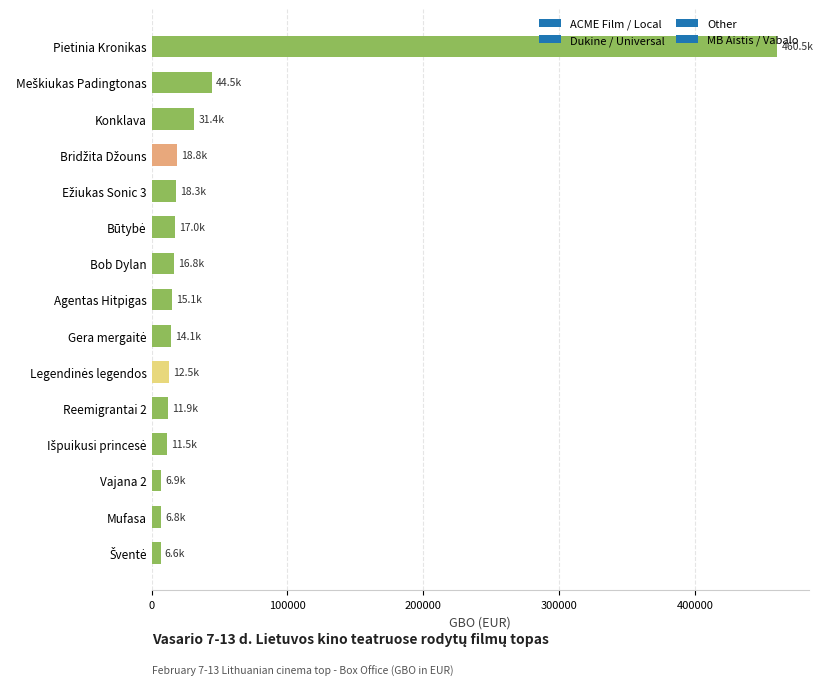

What is the smallest value displayed?

6557.7